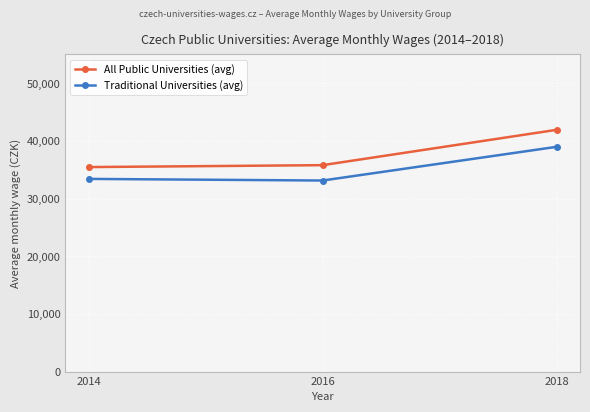

True or false: Traditional Universities (avg) has a value of 54487.2 at 2018.

False